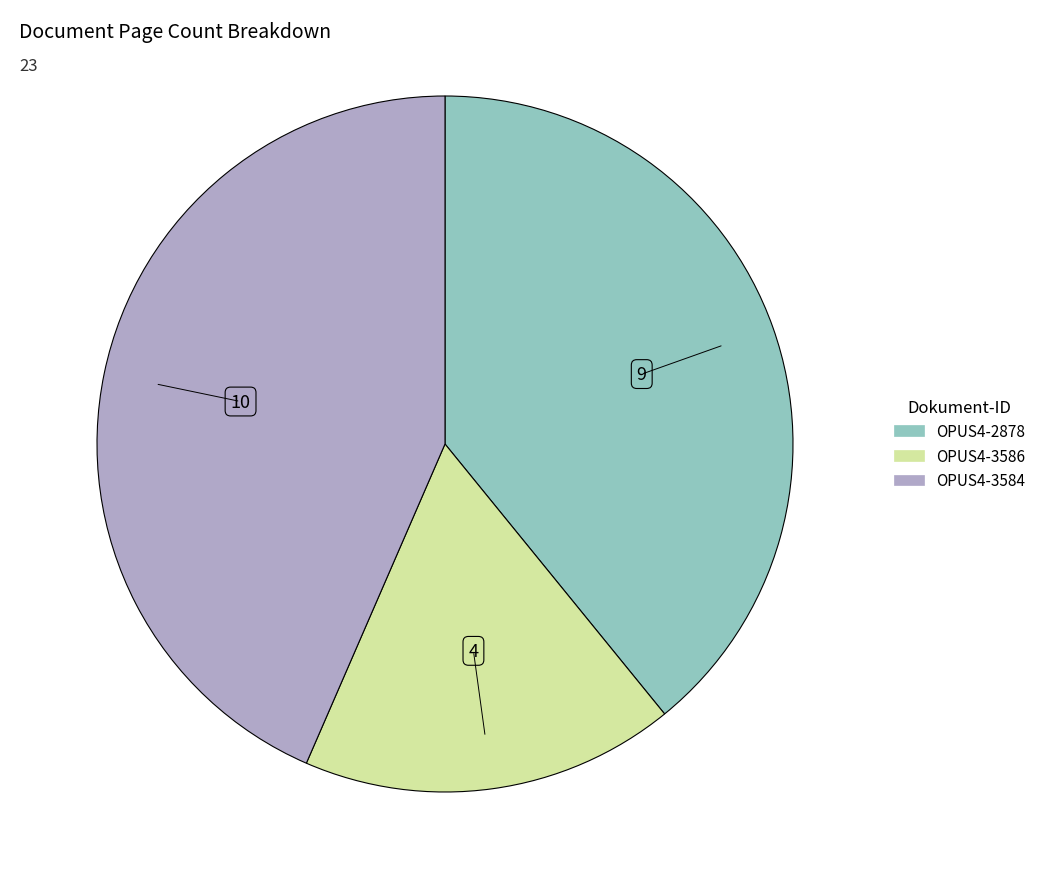

Do OPUS4-2878 and OPUS4-3586 together represent more than half of the pie?

Yes